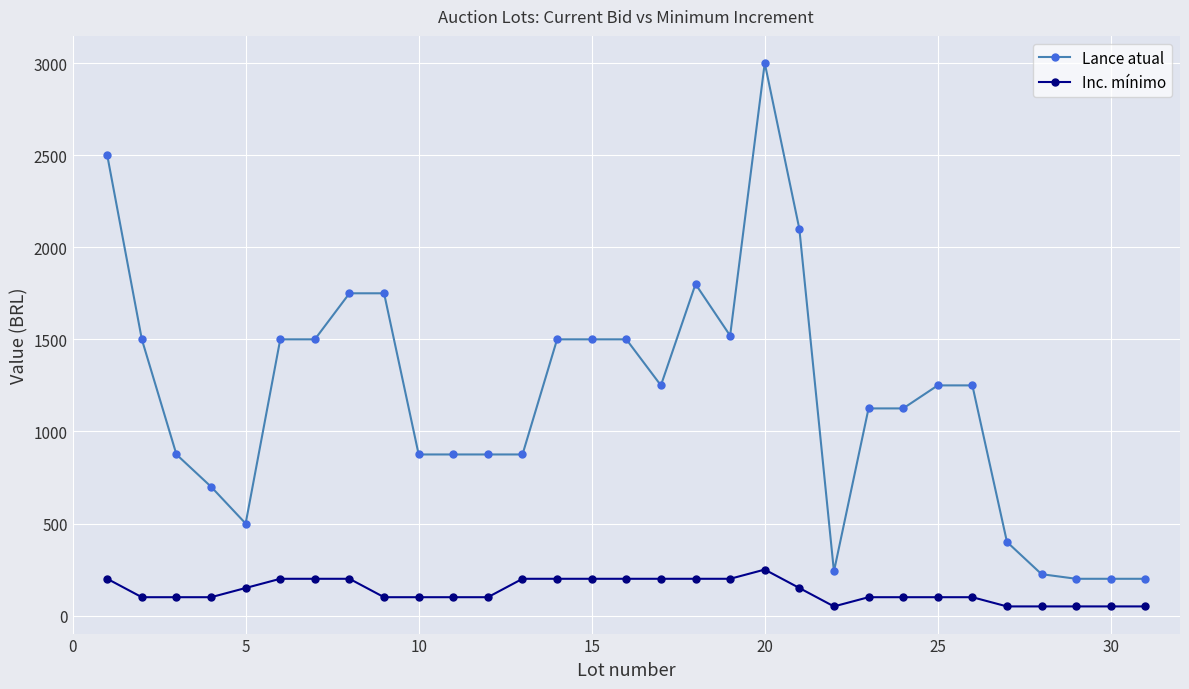

How many lines are shown in the chart?

2